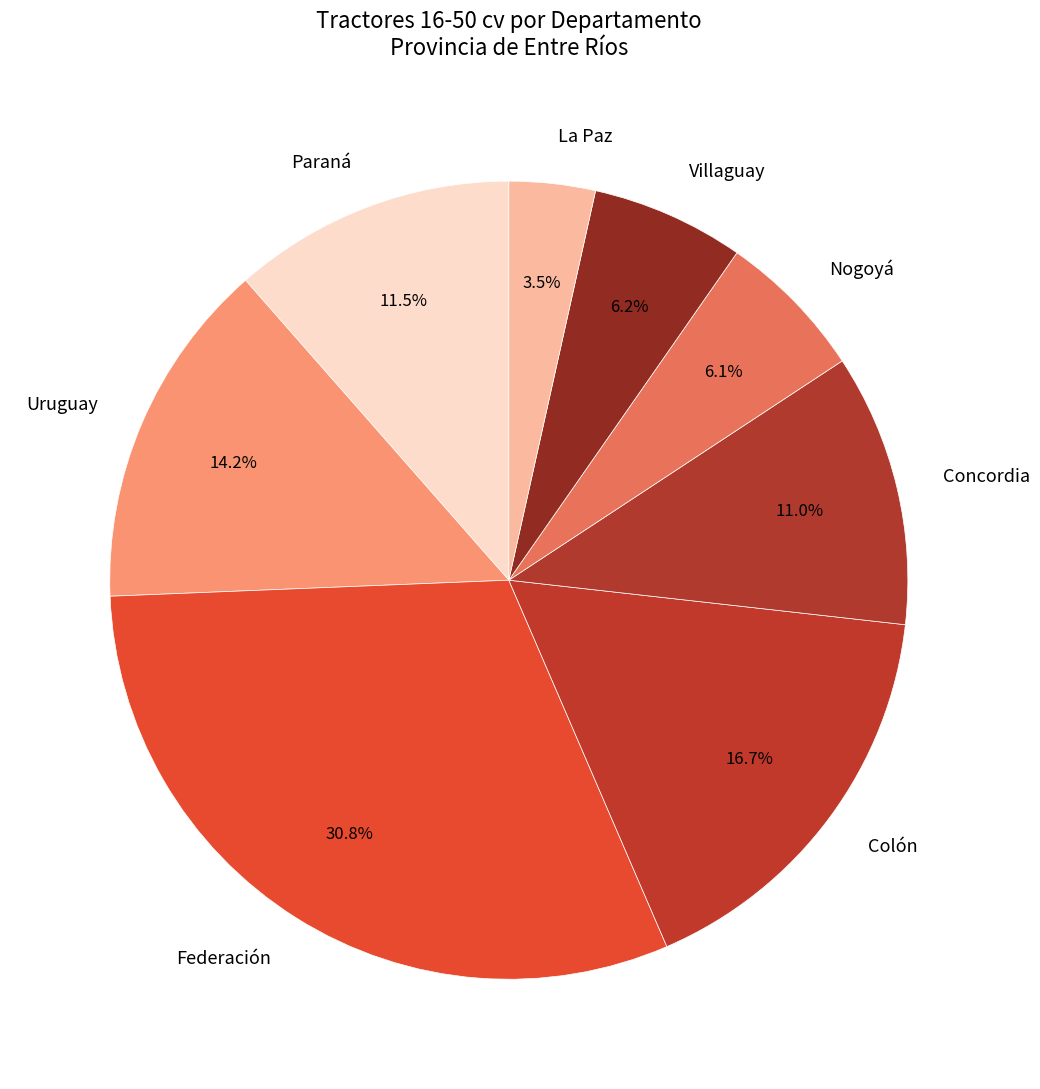

To the nearest percent, what is the difference between the largest and smallest slice percentages?

27%